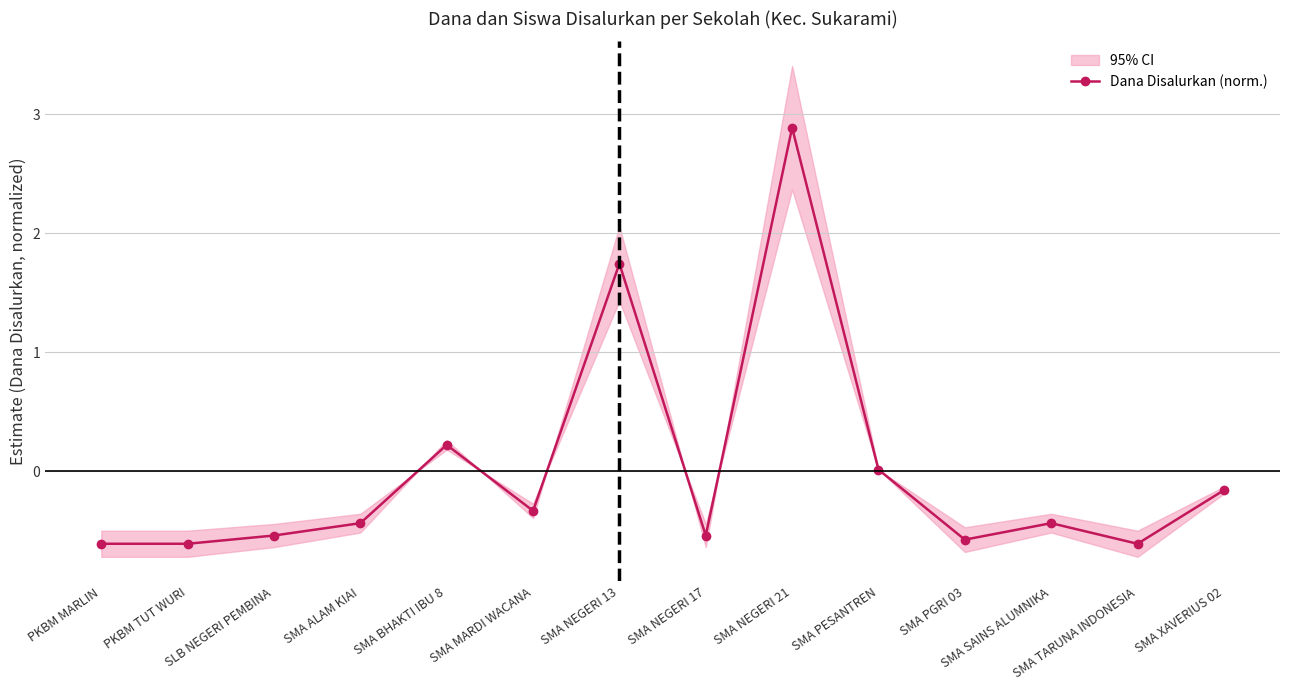

What is the value of the 6th point from the left?

-0.3